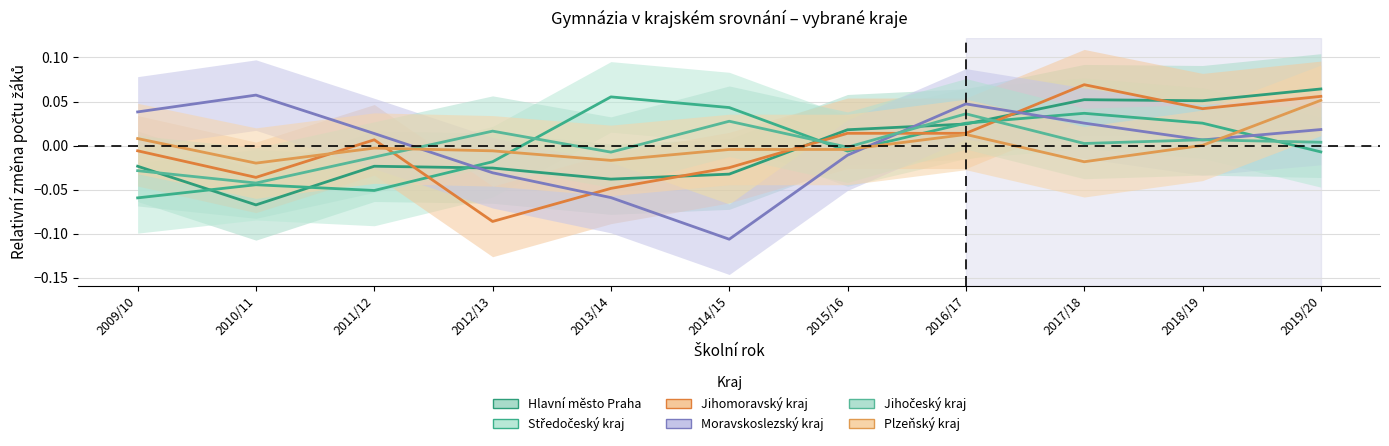

Where is the first local maximum for Středočeský kraj?

2010/11